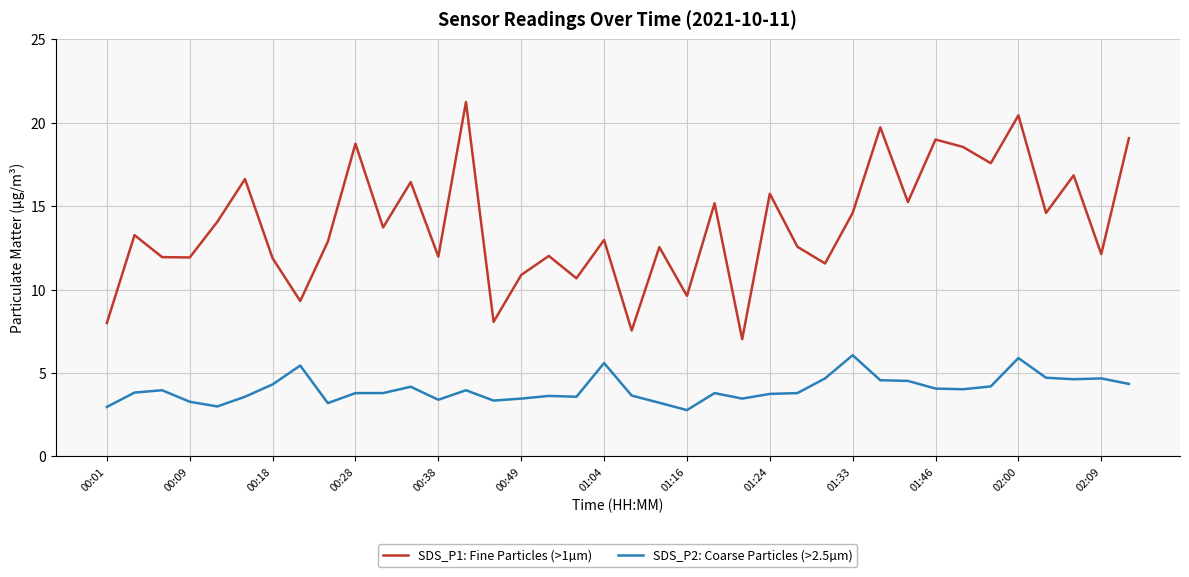

What is the lowest value of the SDS_P2: Coarse Particles (>2.5µm) series?

2.8